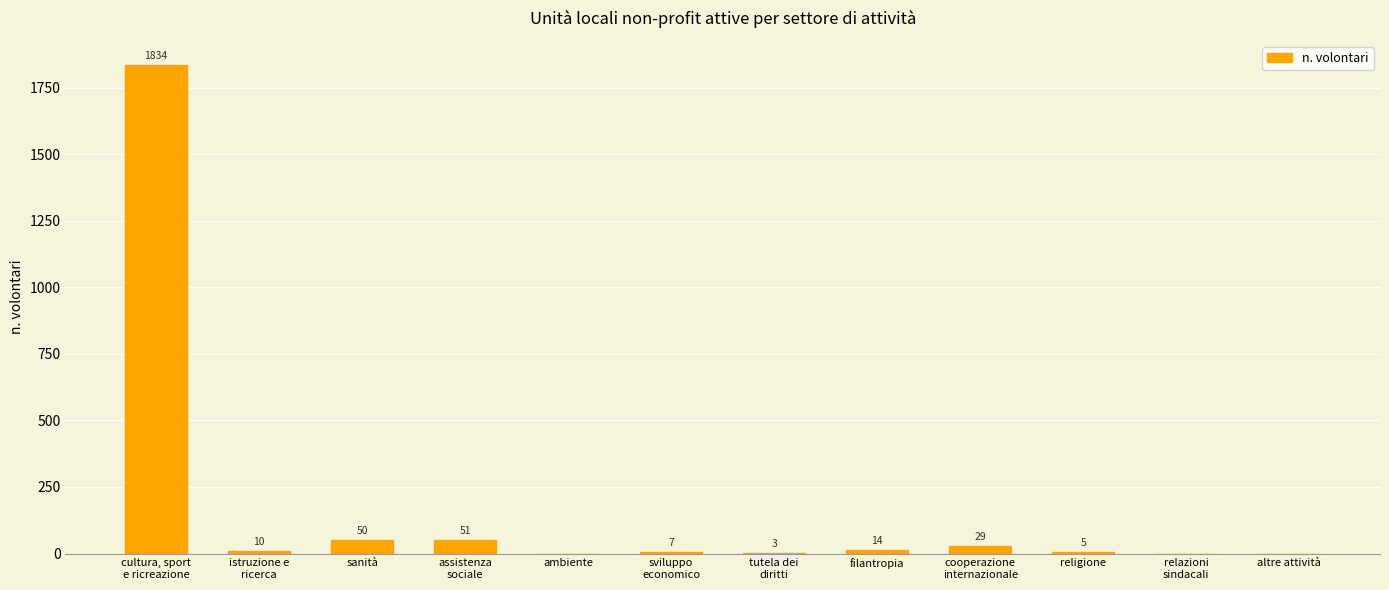

What is the sum of all values?

2003